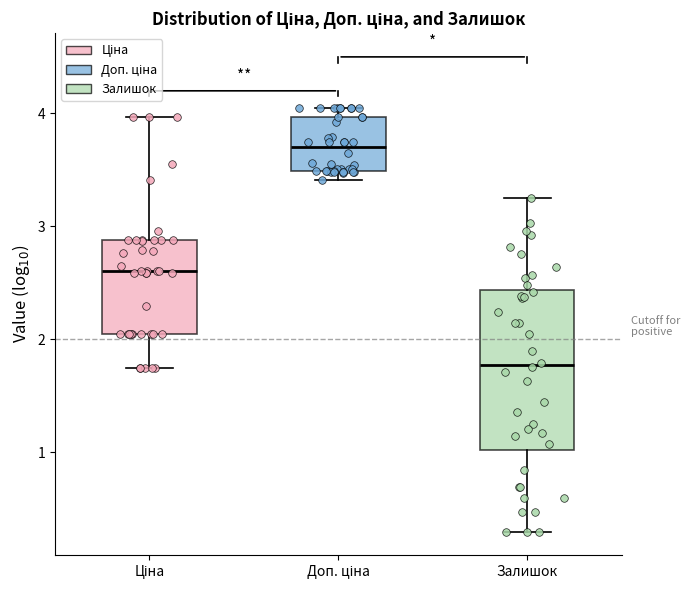

Reading left to right, transcribe this box plot: for each box, give where its median line is, the range the box spans, and where its two whiskers end, as read against the y-axis. The values are not printed on the chart, so give them approximately, as read against the axis.

Ціна: median 2.6, box 2.0 to 2.9, whiskers 1.7 to 4.0
Доп. ціна: median 3.7, box 3.5 to 4.0, whiskers 3.4 to 4.0 (just above the box's upper edge)
Залишок: median 1.8, box 1.0 to 2.4, whiskers 0.3 to 3.3